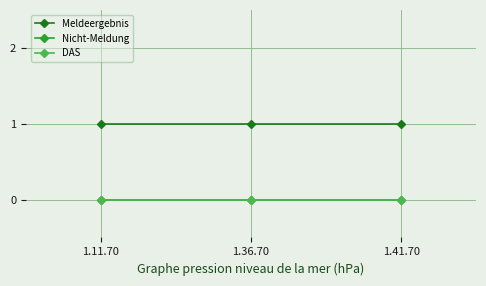

Rank the series at 1.41.70 from lowest to highest value.

Nicht-Meldung, DAS, Meldeergebnis